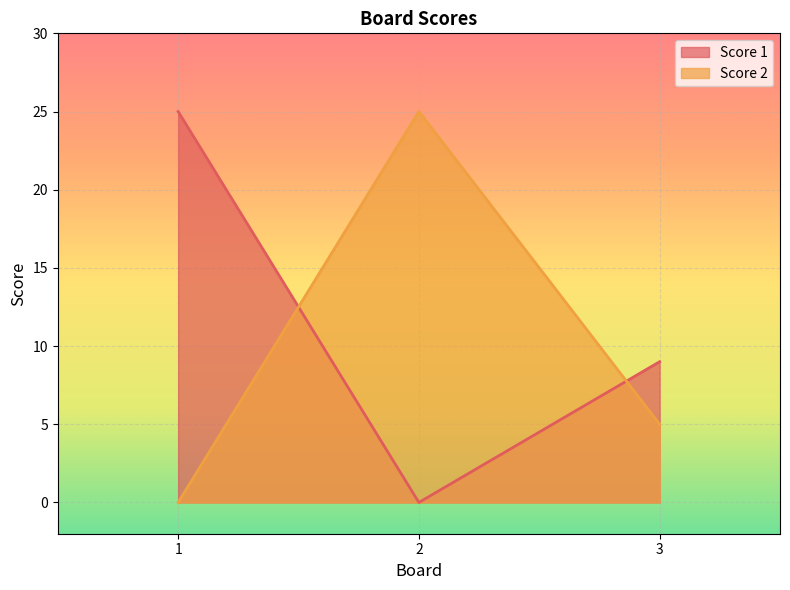

The Score 1 series shows 13 at 3. True or false?

False